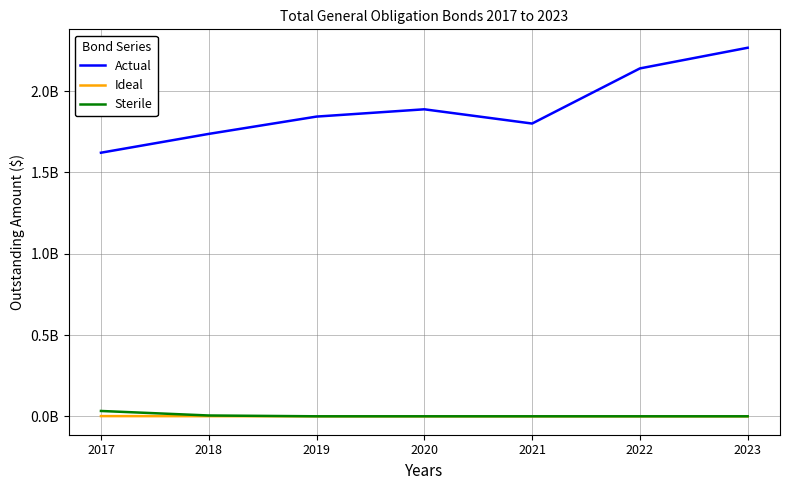

Is the value of Ideal at 2017 greater than the value of Actual at 2020?

No